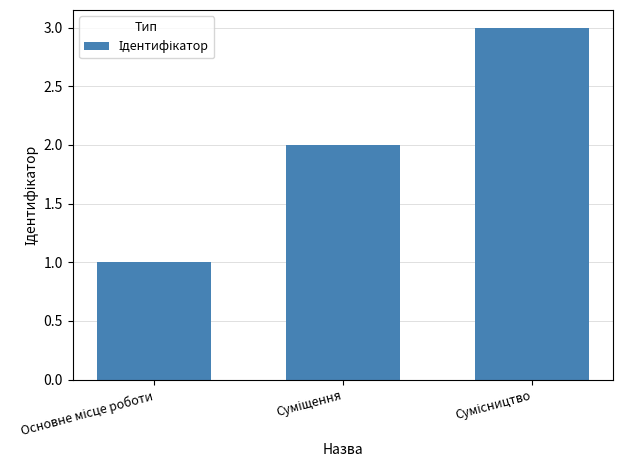

What is the sum of all values?

6